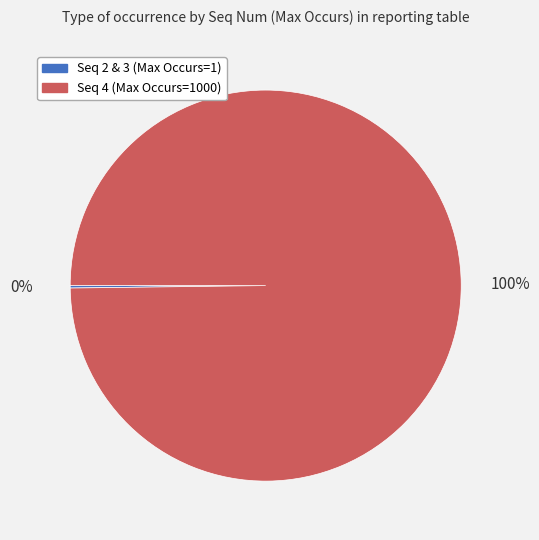

To the nearest percent, what is the difference between the largest and smallest slice percentages?

100%